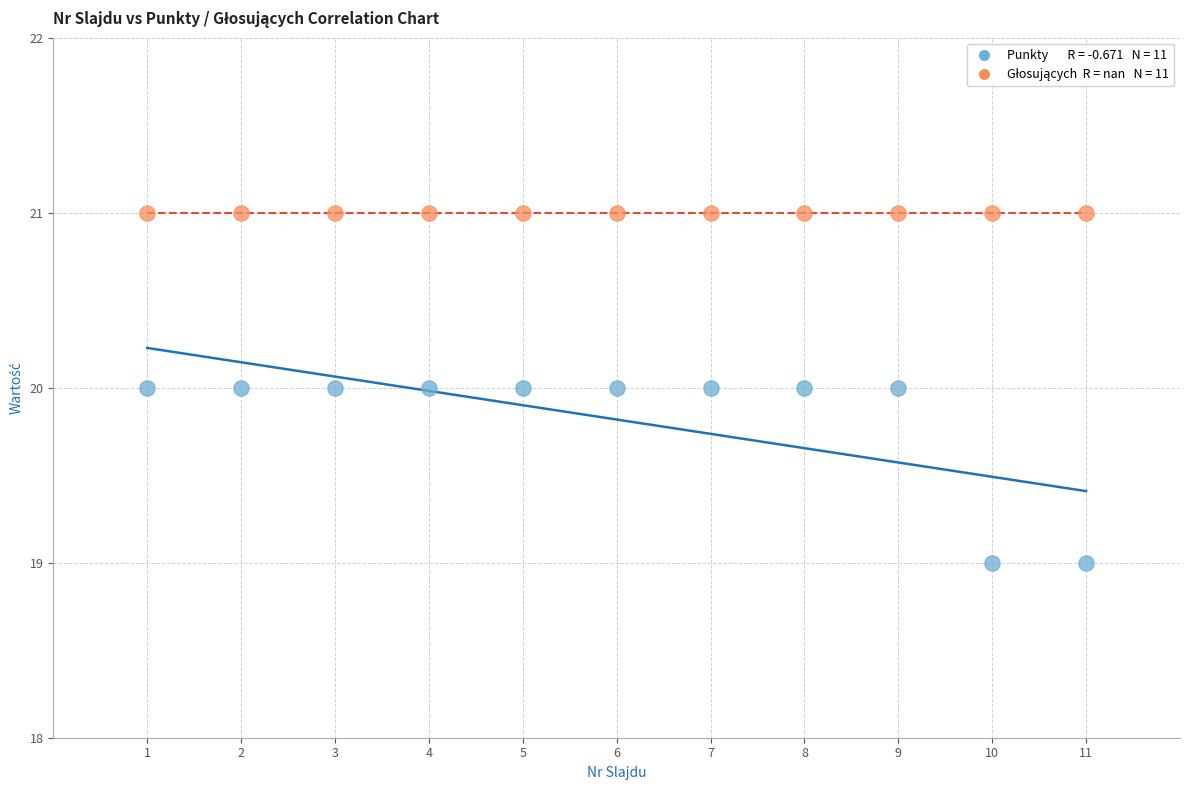

How many data points are displayed?

22